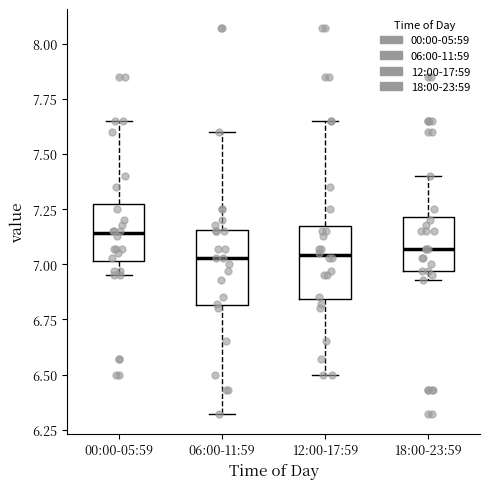

Reading left to right, transcribe this box plot: for each box, give where its median line is, the range the box spans, and where its two whiskers end, as read against the y-axis. The values are not printed on the chart, so give them approximately, as read against the axis.

00:00-05:59: median 7.15, box 7.00 to 7.30, whiskers 6.95 to 7.65
06:00-11:59: median 7.05, box 6.80 to 7.15, whiskers 6.30 to 7.60
12:00-17:59: median 7.05, box 6.85 to 7.20, whiskers 6.50 to 7.65
18:00-23:59: median 7.05, box 6.95 to 7.20, whiskers 6.95 (just below the box's lower edge) to 7.40